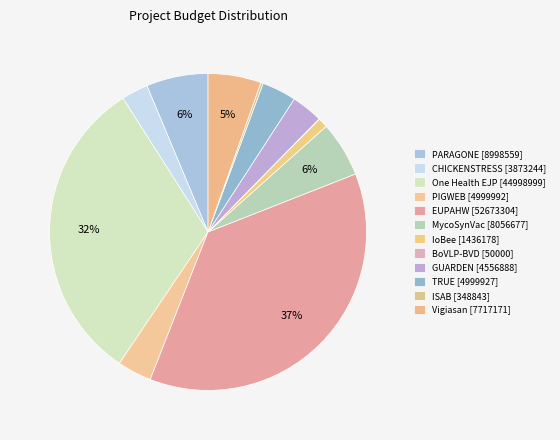

Approximately how many times larger is the value at TRUE [4999927] compared to MycoSynVac [8056677]?

0.6